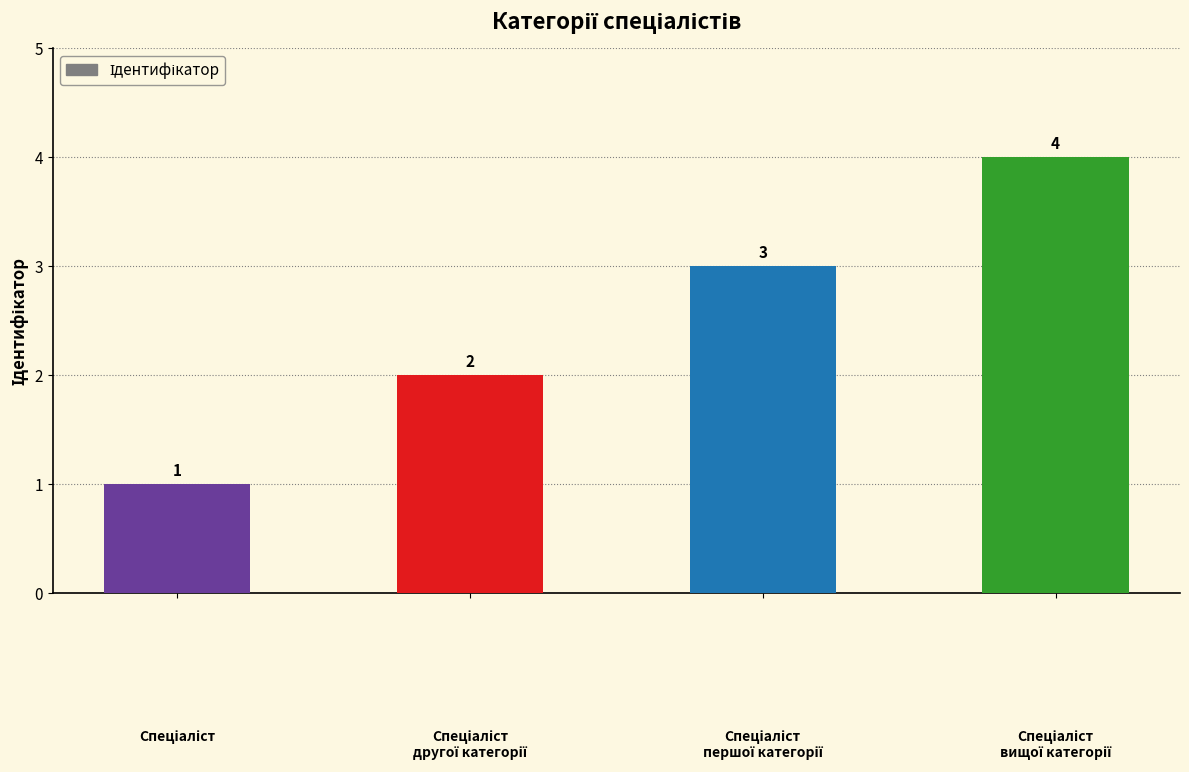

What is the minimum value shown in the chart?

1